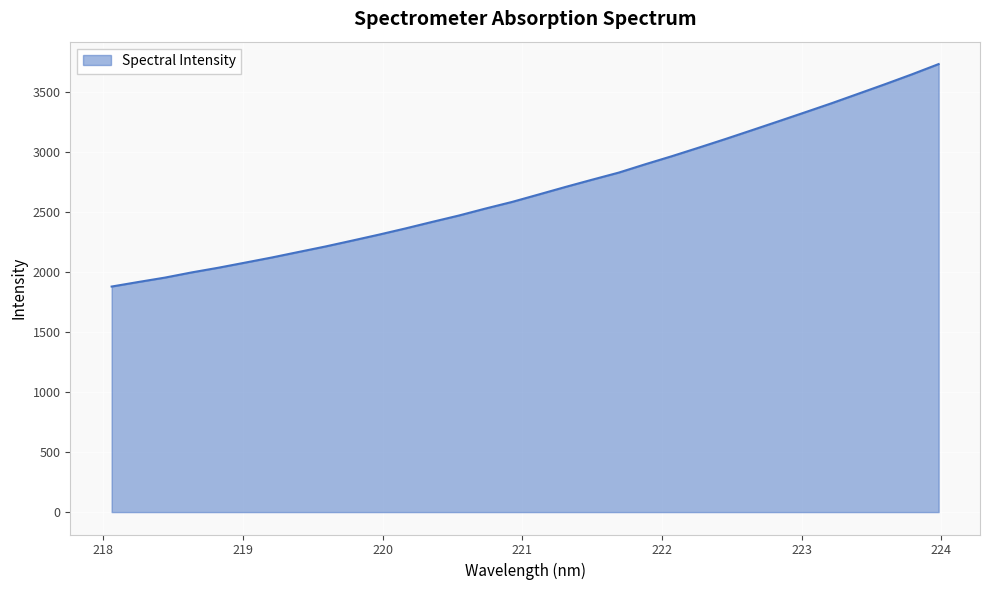

What is the difference between the maximum and minimum values?

1853.7